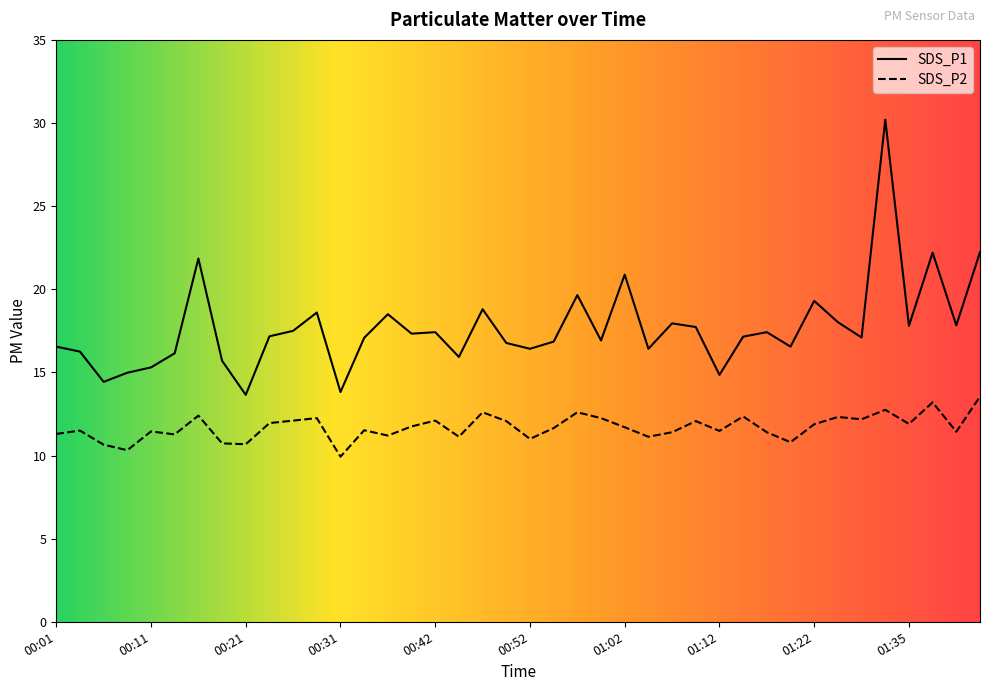

Between 01:25 and 00:44, which is larger?

01:25